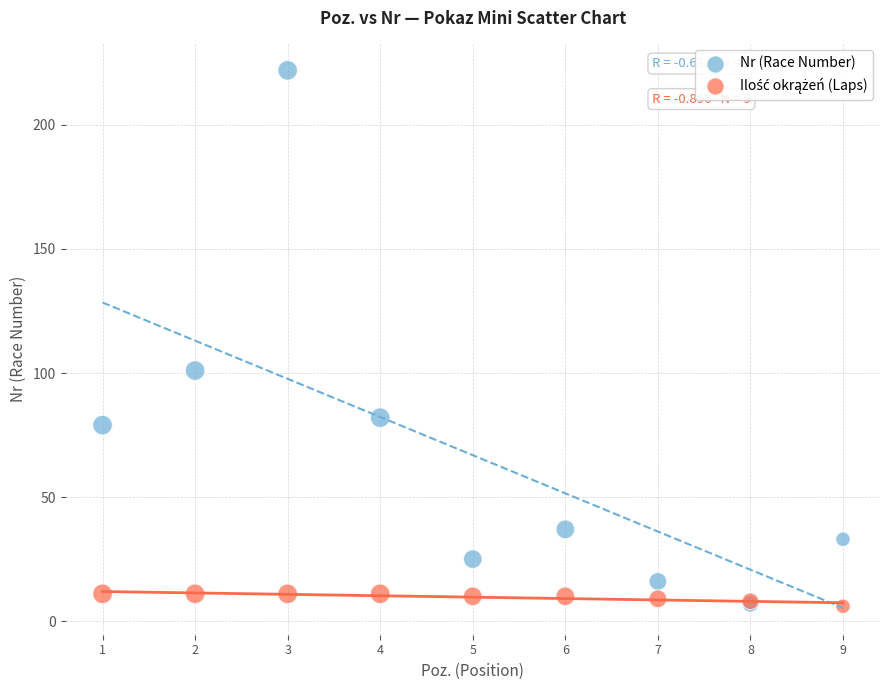

Which series reaches the maximum Y coordinate?

Nr (Race Number)